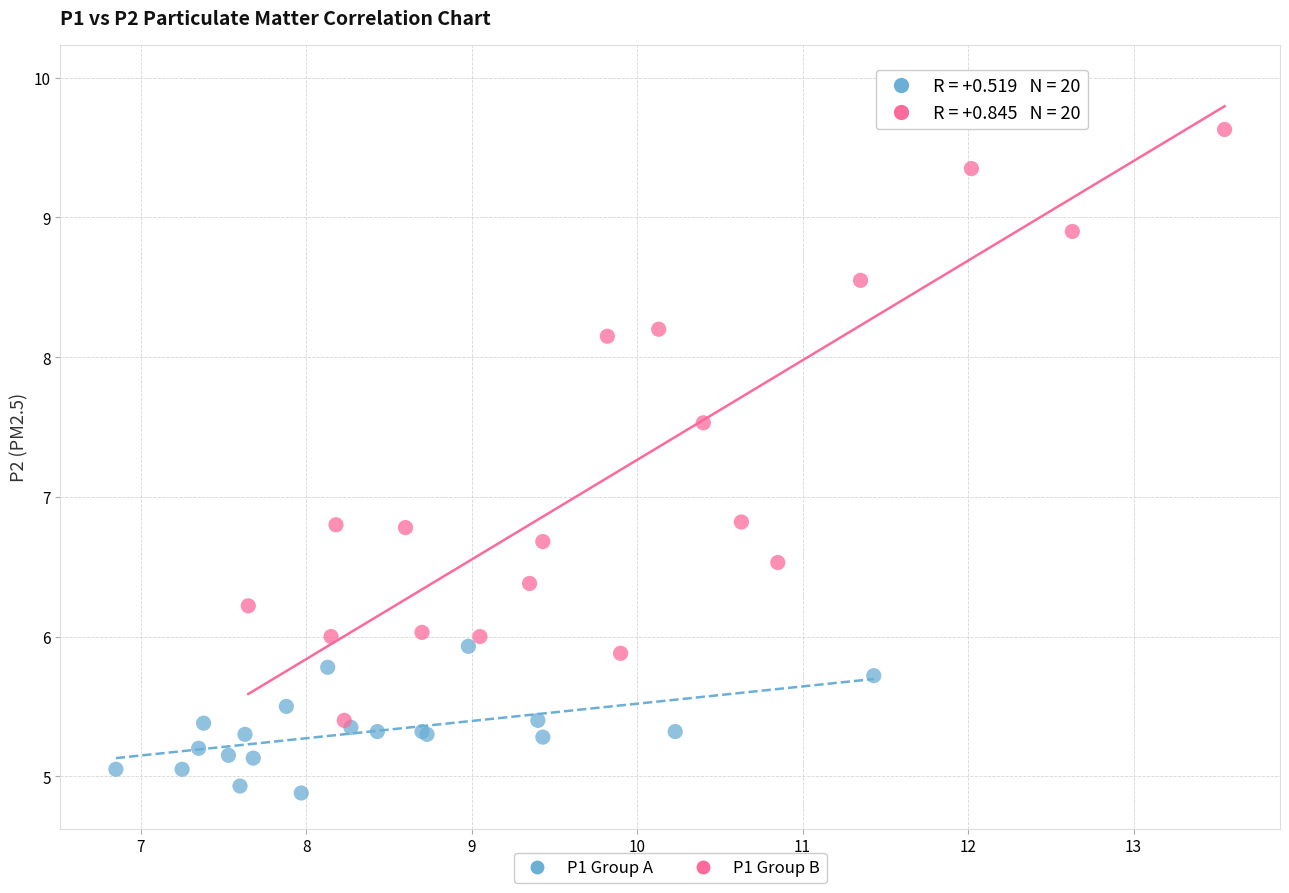

Which series has the largest Y range (max minus min)?

P1 Group B